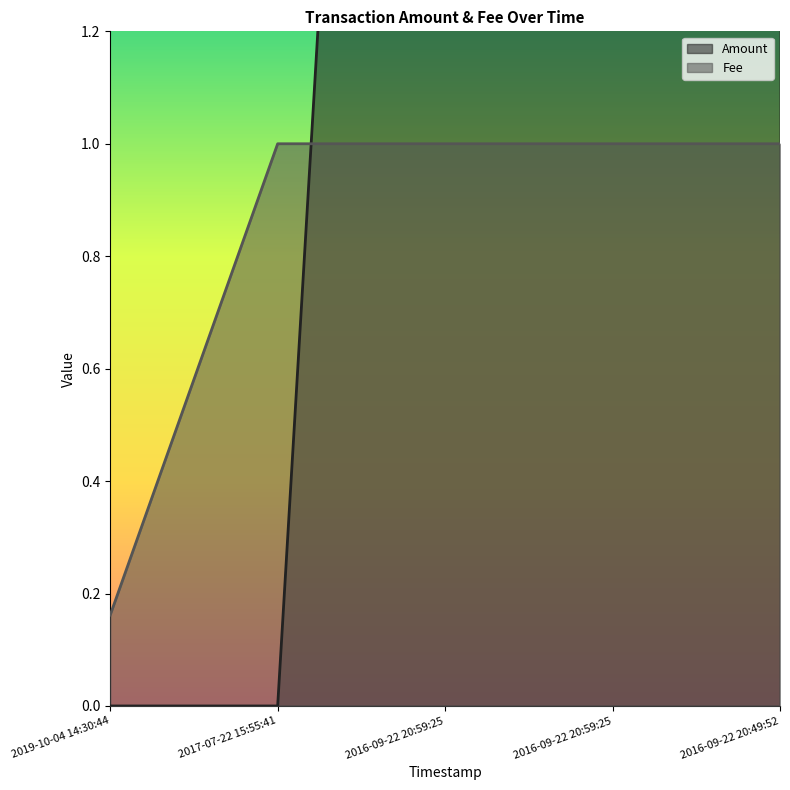

Between 2019-10-04 14:30:44 and 2016-09-22 20:59:25, which is larger?

2016-09-22 20:59:25